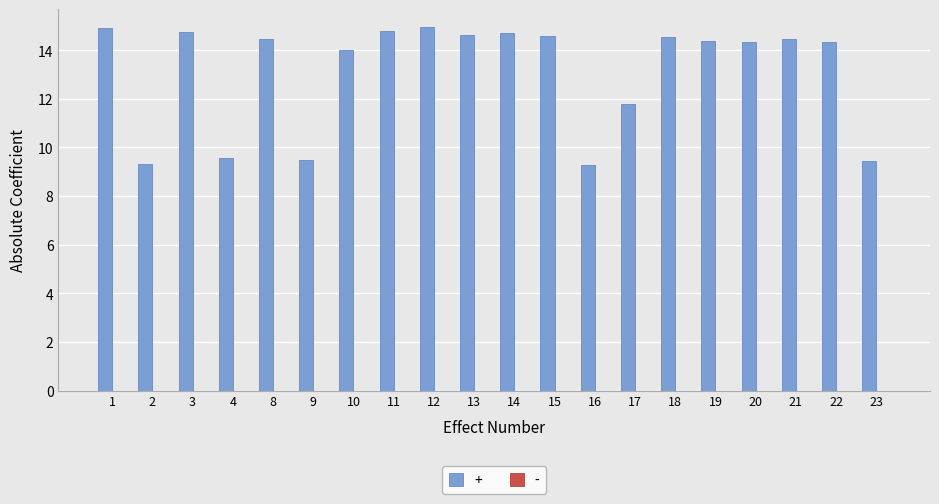

True or false: the data shows 11.8 at 17.

True